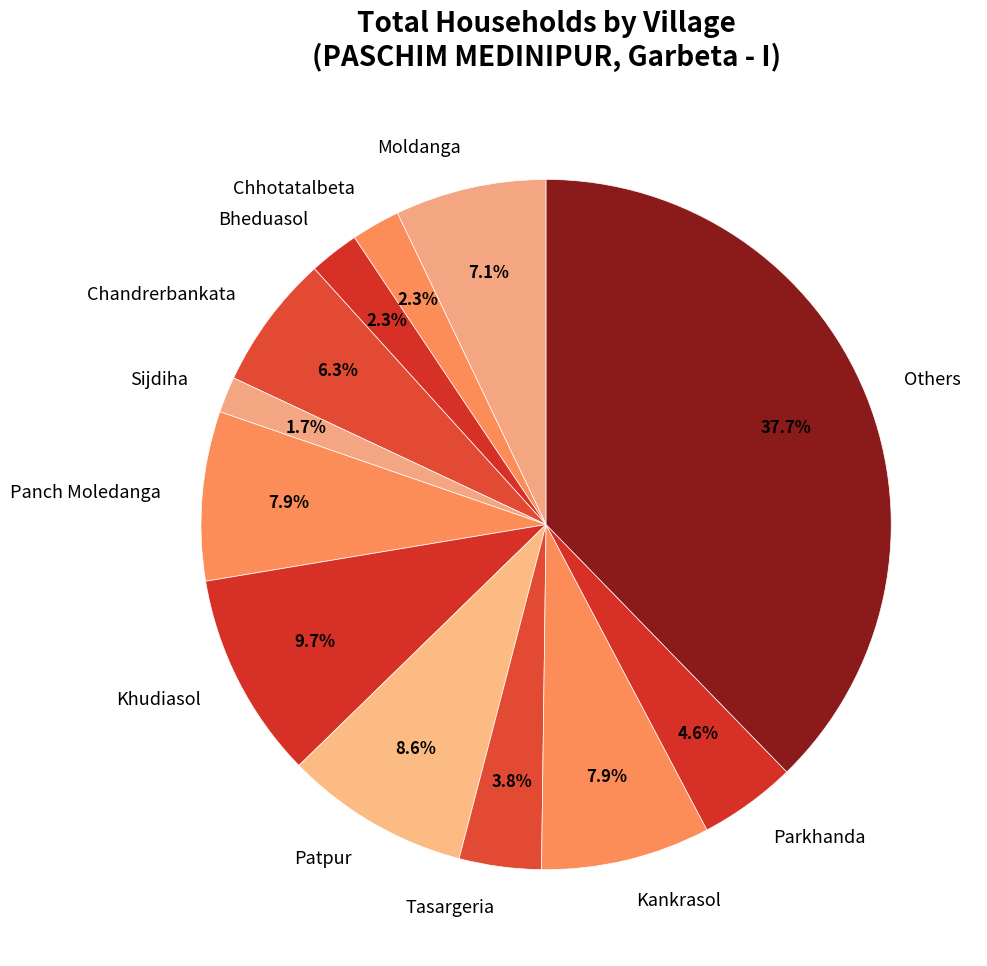

What is the total percentage of Panch Moledanga and Chandrerbankata?

14.2%